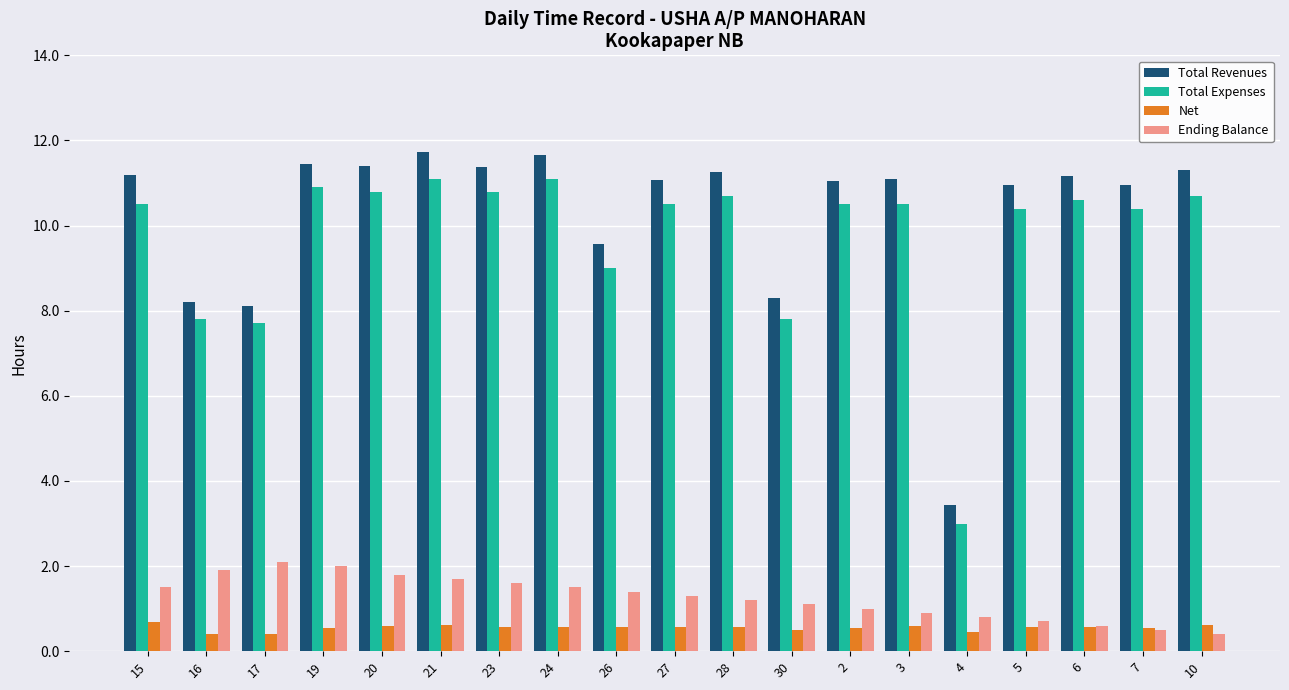

What is the highest value of the Net series?

0.7